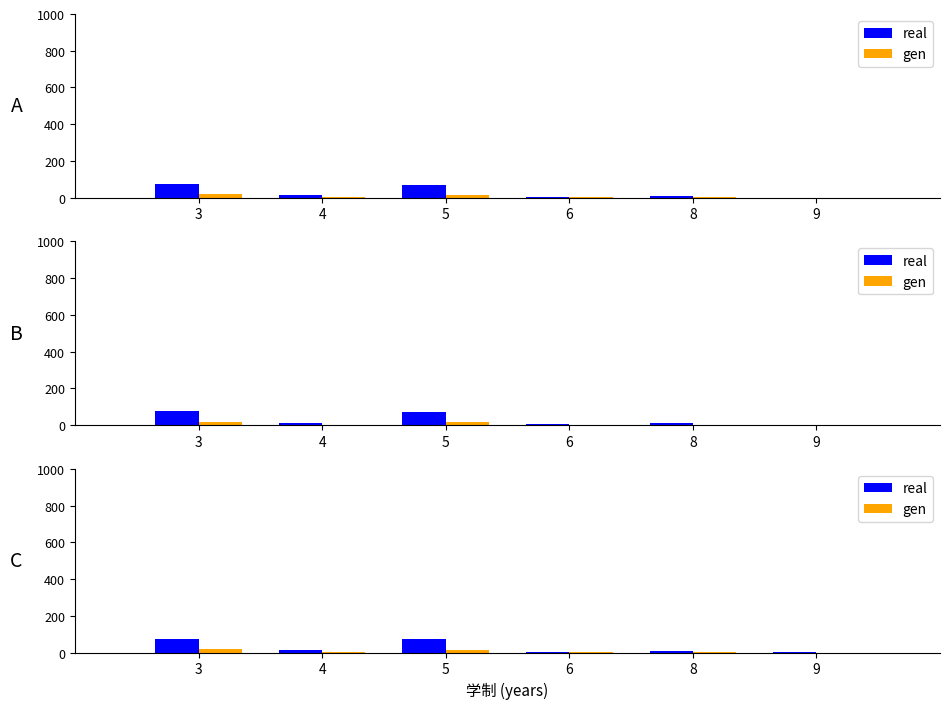

Which series has the widest spread of values?

real